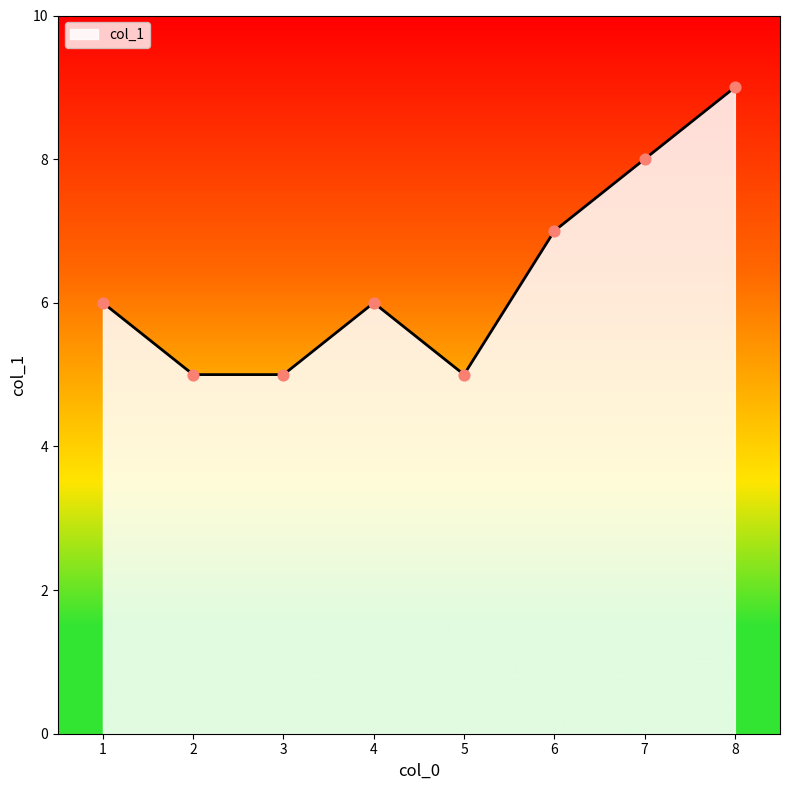

What is the ratio of the value at 7 to the value at 2?

1.6